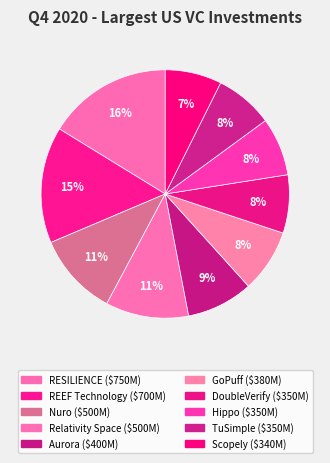

Does Relativity Space account for over 50% of the chart?

No